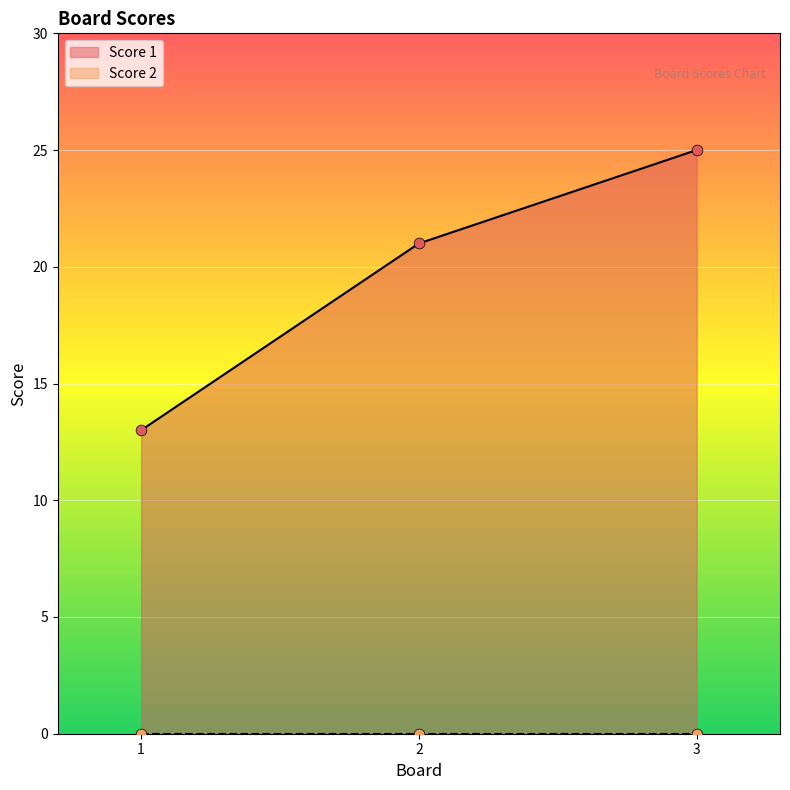

Which has a higher value, 1 or 3?

3